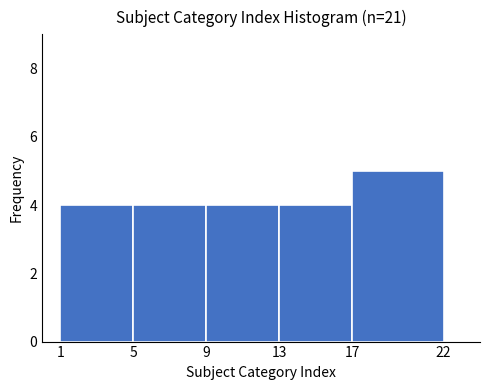

Over which range of the x-axis is the bar tallest?

17 to 22